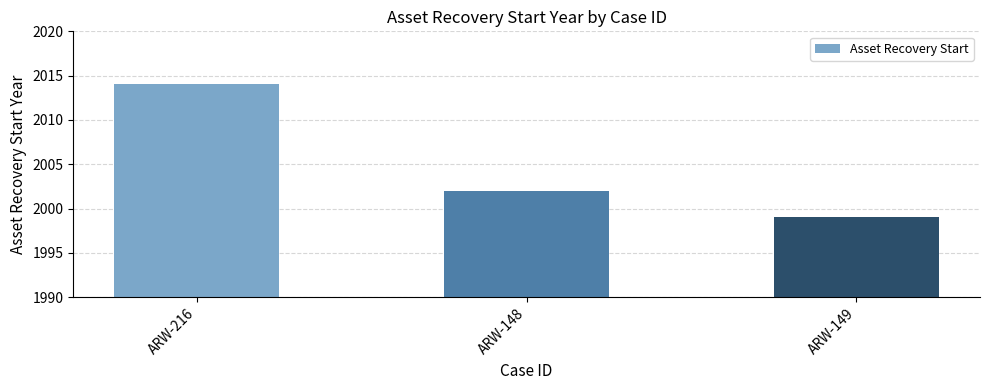

List the labels in order of value, smallest first.

ARW-149, ARW-148, ARW-216